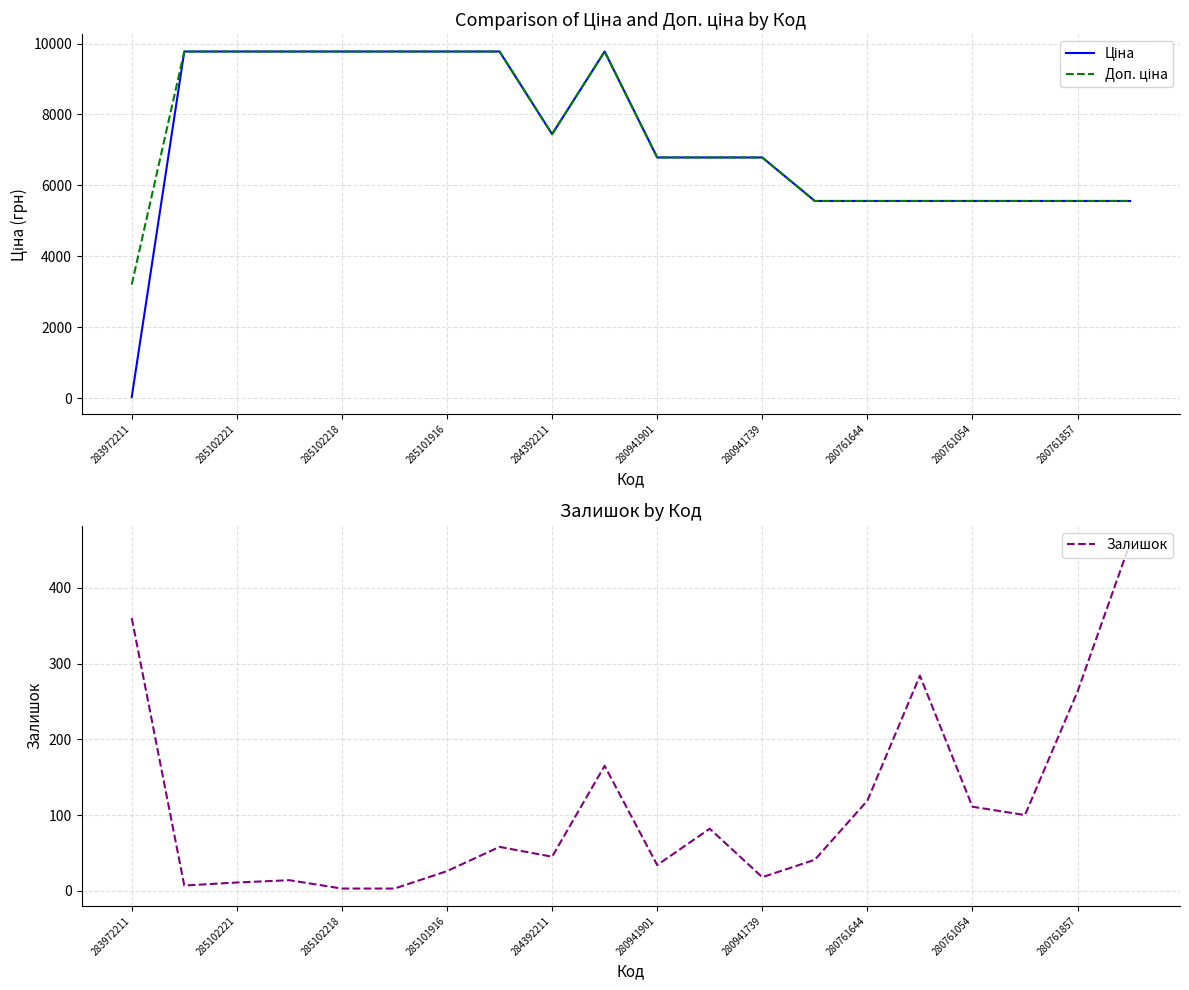

True or false: Залишок has a value of 360 at 283972211.

True